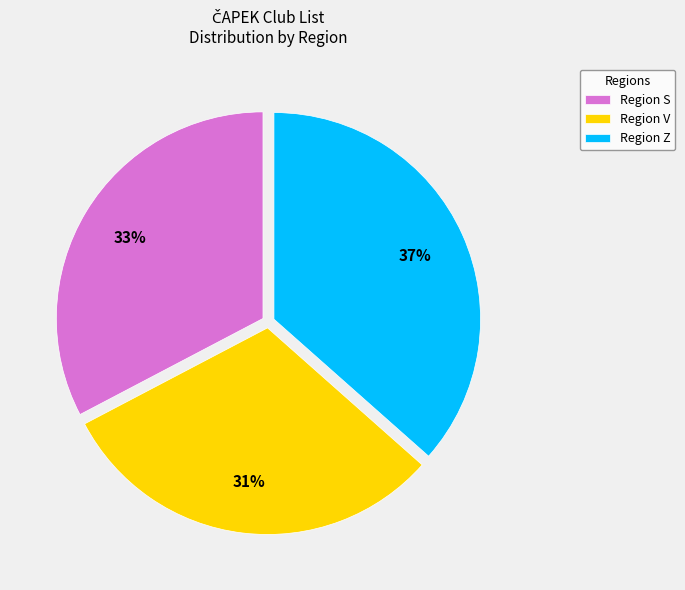

Which has a higher value, Region S or Region Z?

Region Z